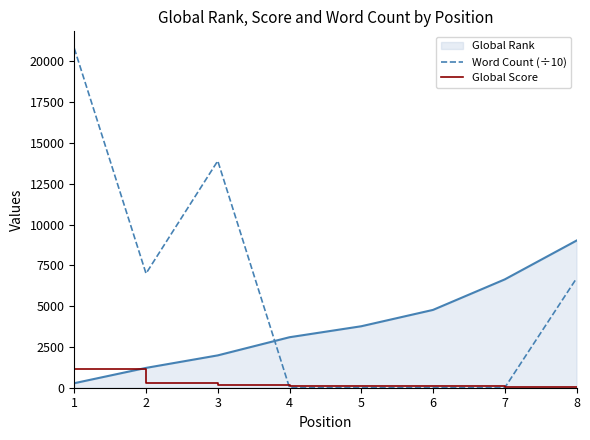

At which category does Word Count (÷10) reach its first local peak?

3